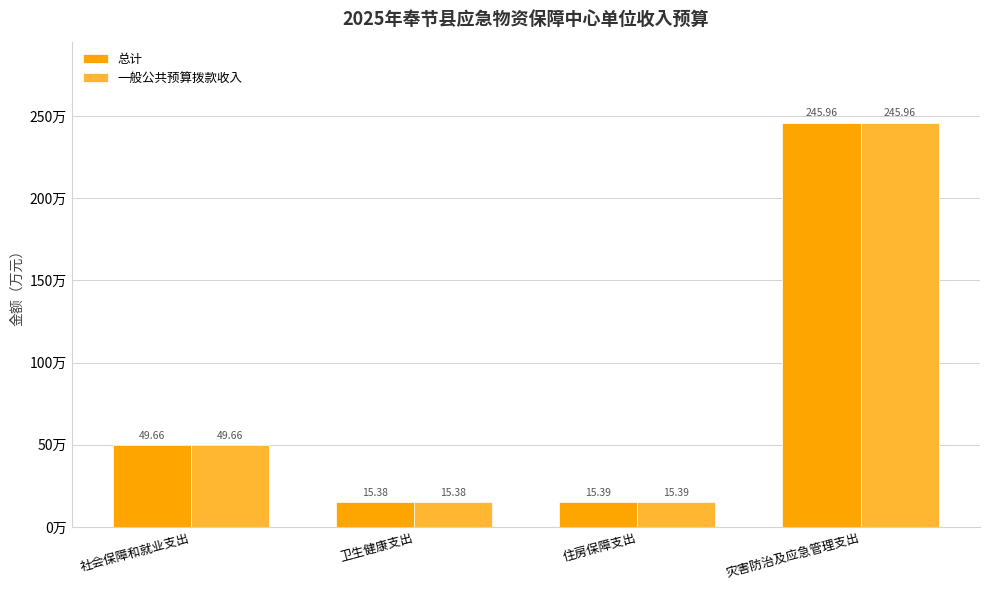

Reading right to left, transcribe all the data shown in this chart.

总计: 灾害防治及应急管理支出=246.0	住房保障支出=15.4	卫生健康支出=15.4	社会保障和就业支出=49.7
一般公共预算拨款收入: 灾害防治及应急管理支出=246.0	住房保障支出=15.4	卫生健康支出=15.4	社会保障和就业支出=49.7